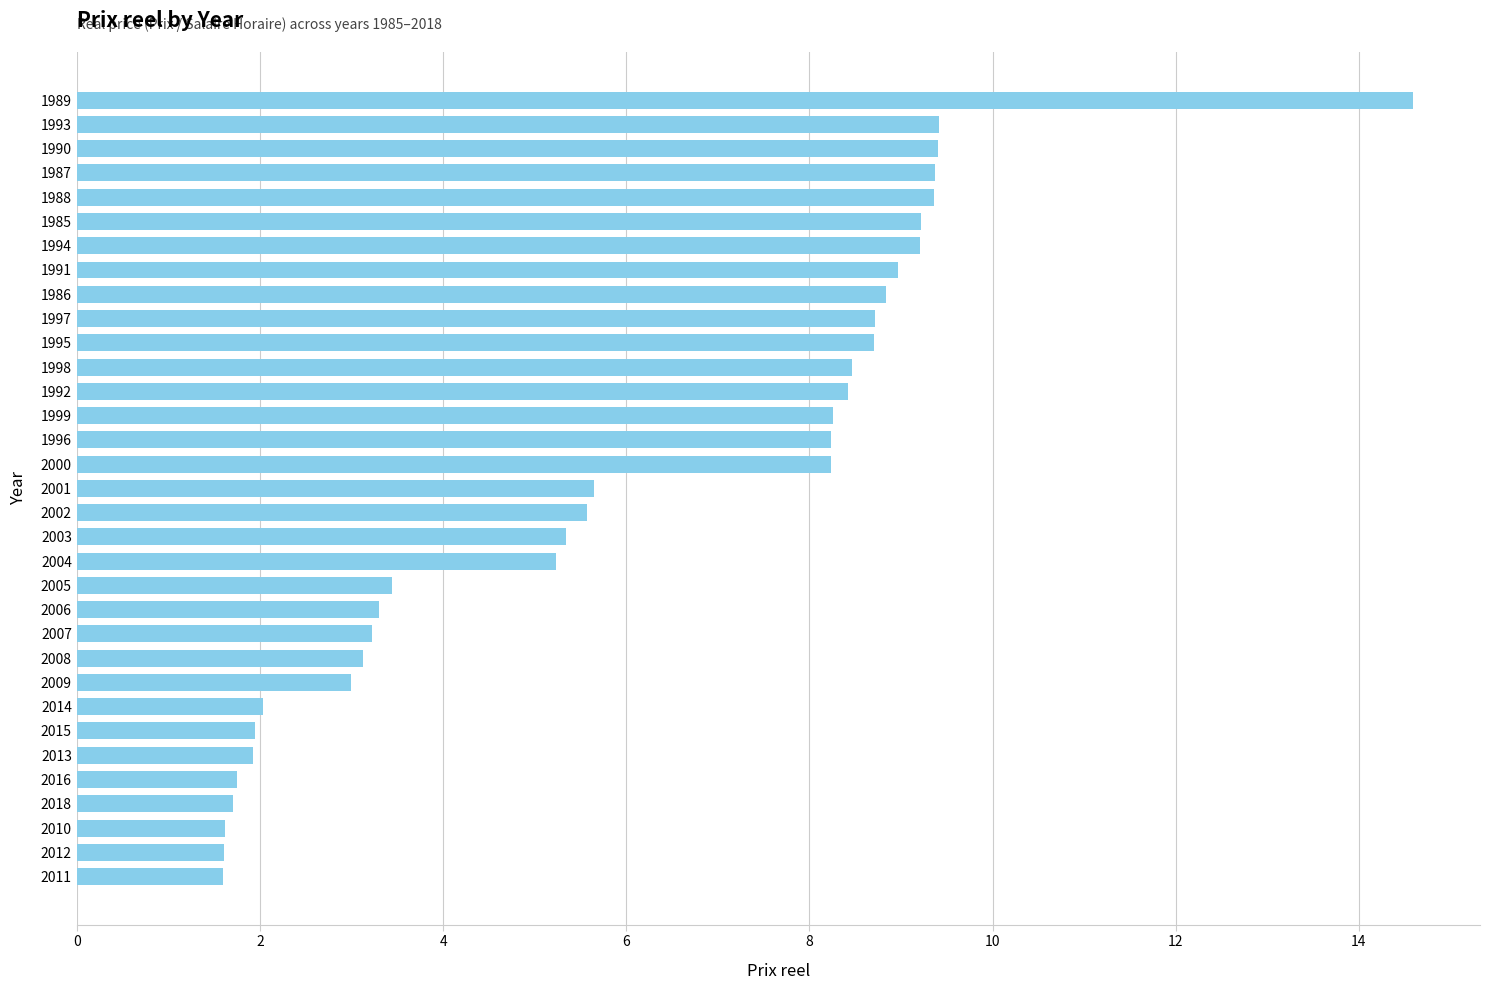

How many bars are there in total?

33